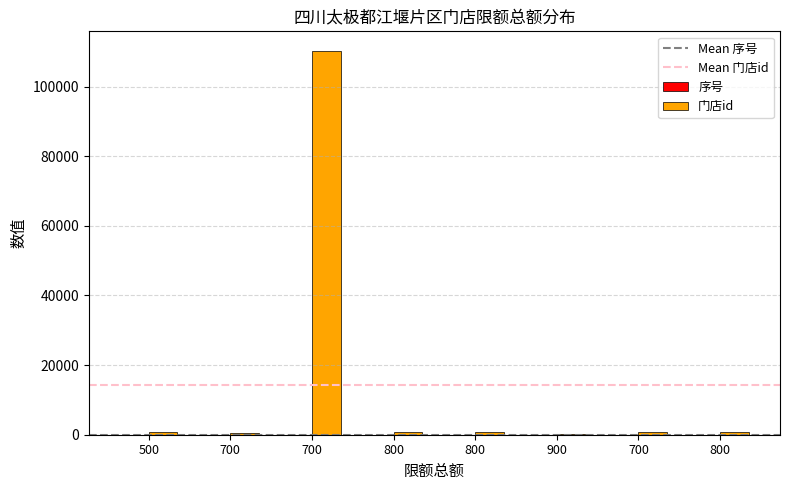

How many categories are shown in the chart?

8